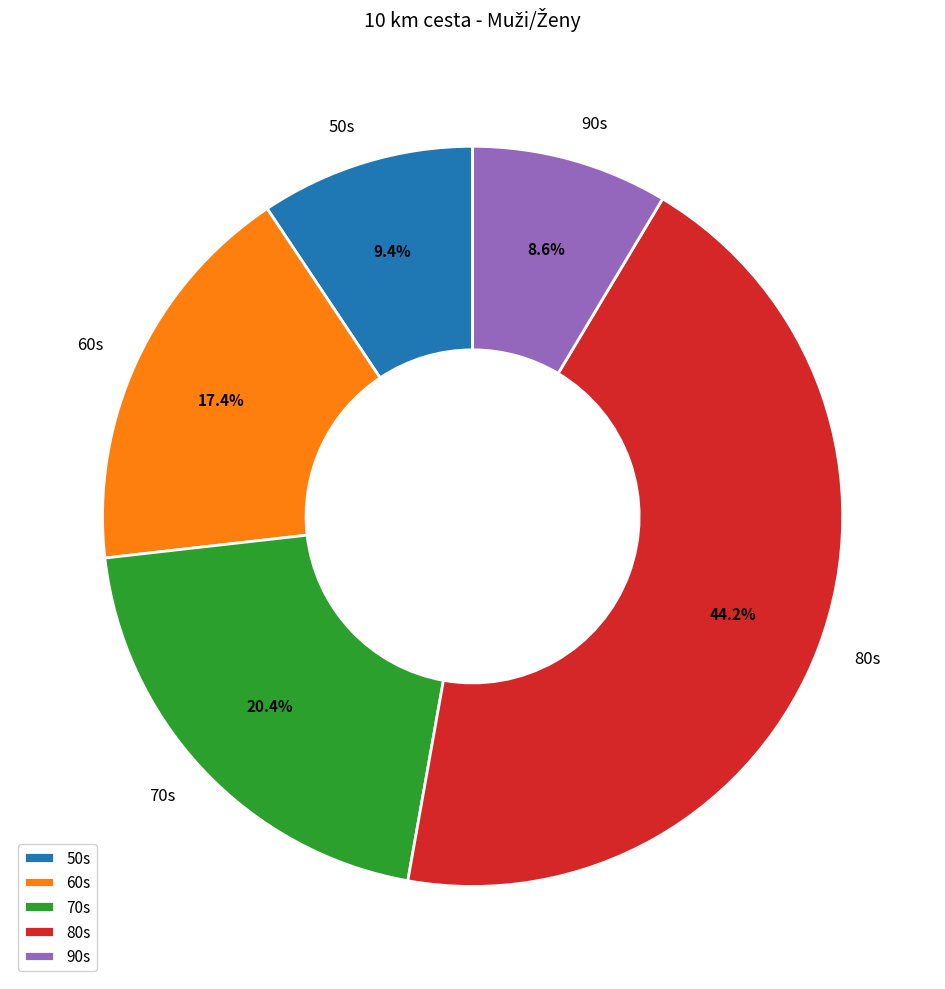

Which slice is the smallest?

90s